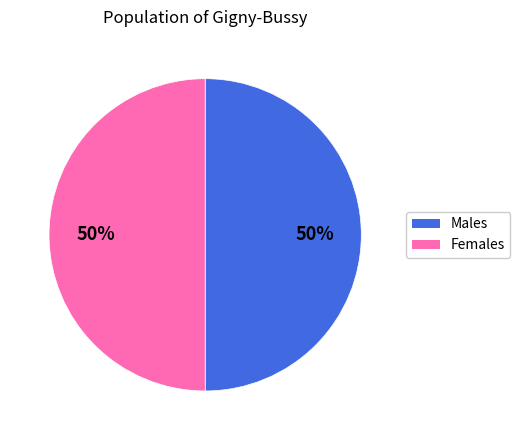

To the nearest percent, what is the difference between the largest and smallest slice percentages?

0%